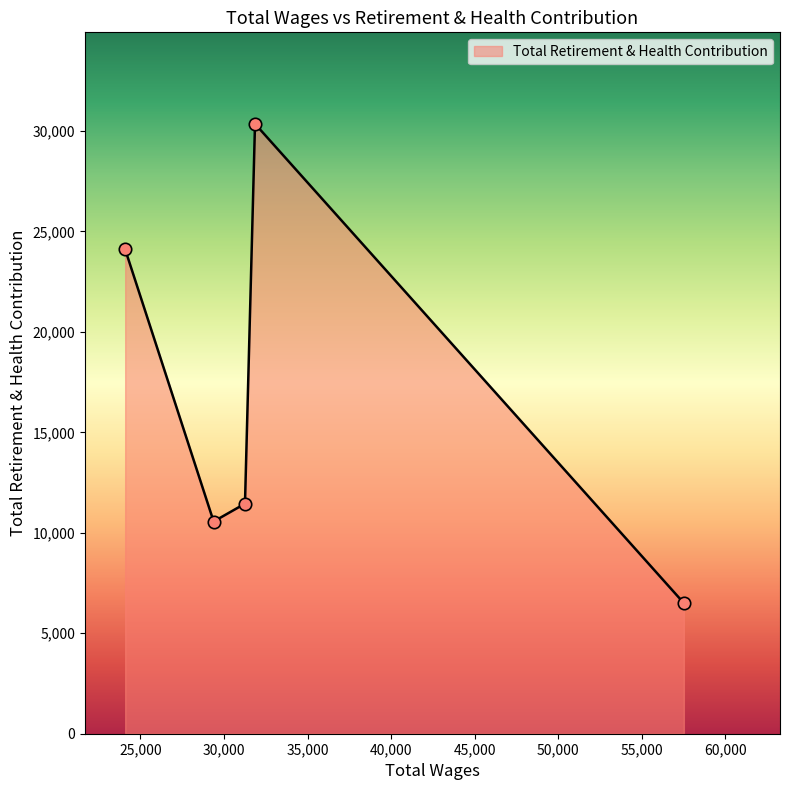

What is the minimum value shown in the chart?

6500